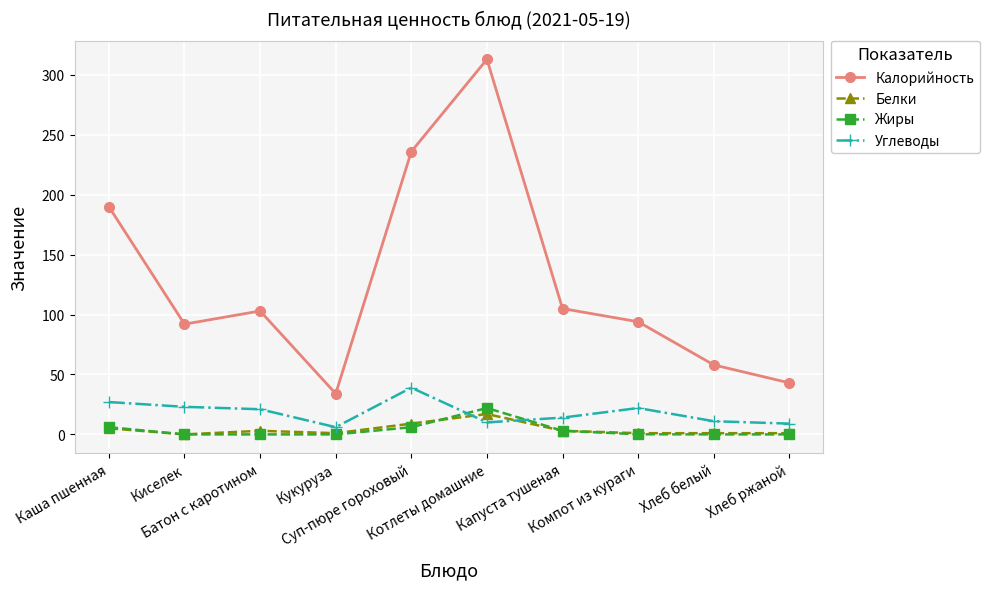

Is the value of Калорийность at Суп-пюре гороховый greater than the value of Углеводы at Кукуруза?

Yes